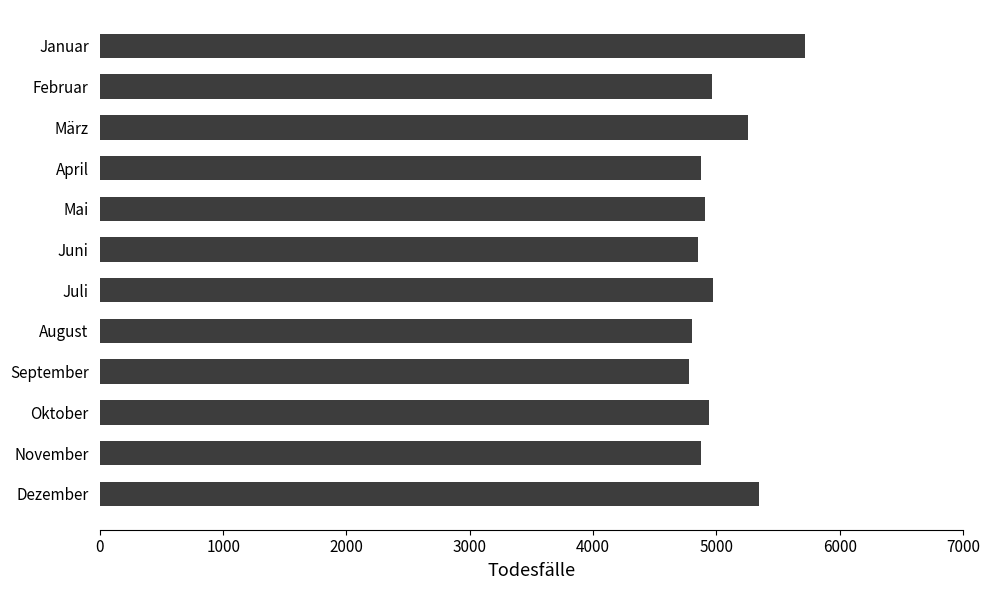

Does the chart contain stacked bars?

No